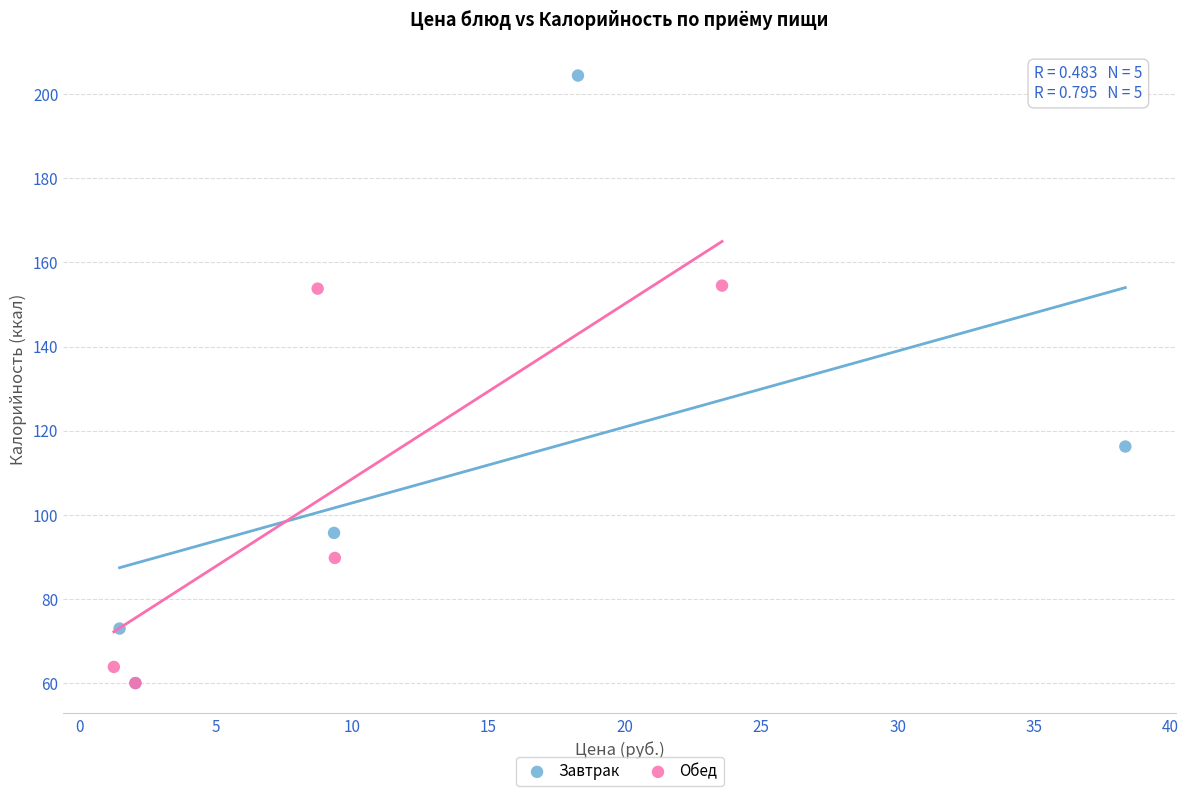

Which series reaches the maximum Y coordinate?

Завтрак